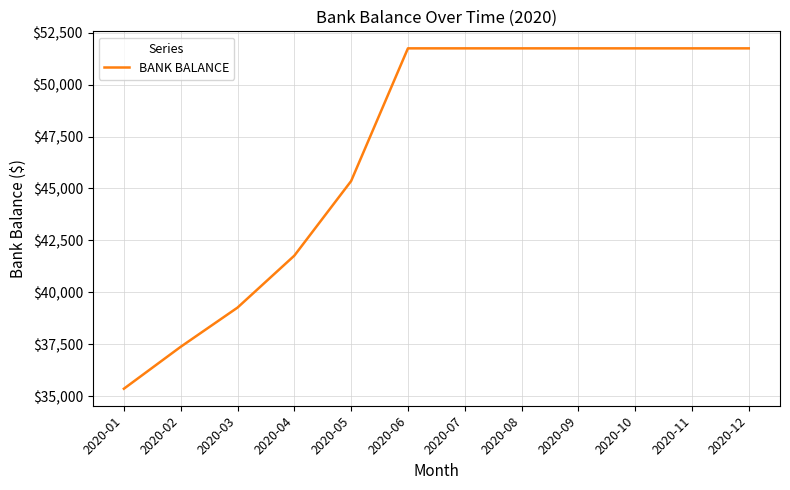

Is it true that the value at 2020-06 is 79289.3?

False